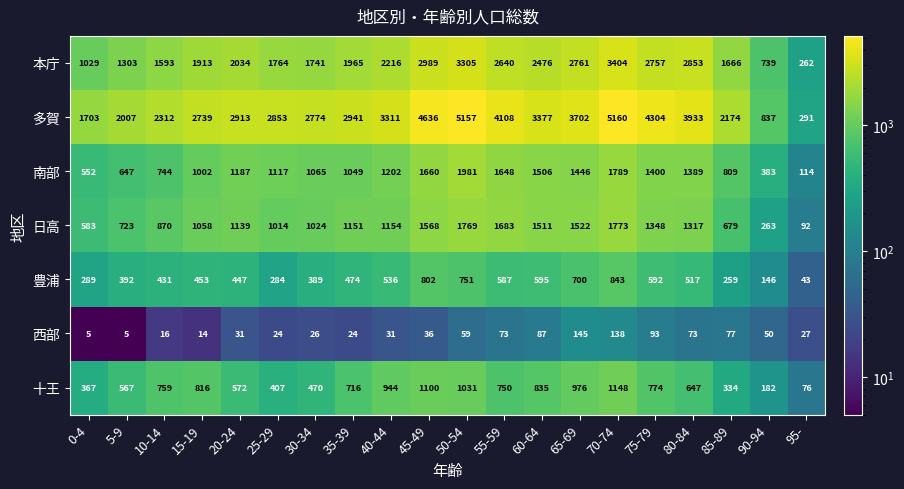

The 南部 series shows 213 at 35-39. True or false?

False